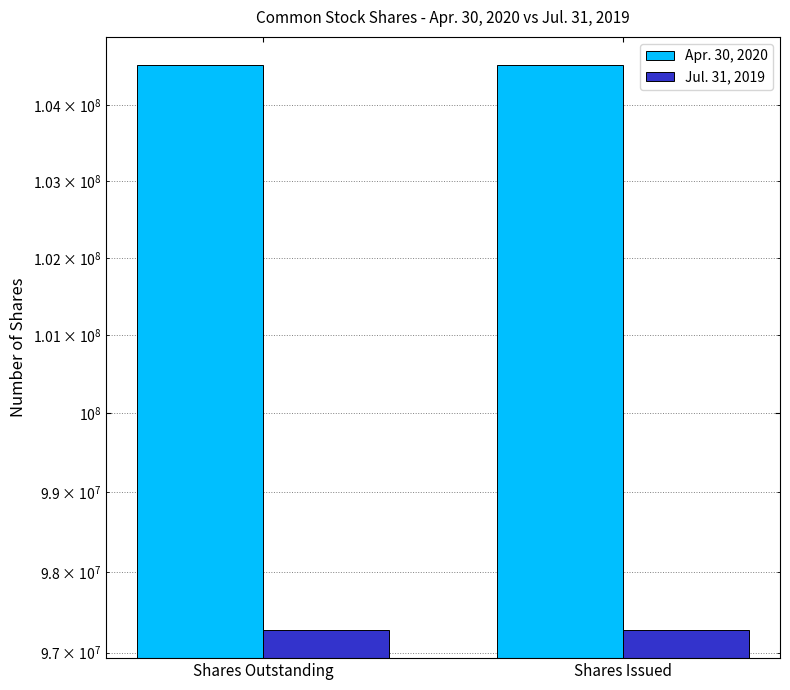

True or false: Jul. 31, 2019 has a value of 97279891 at Shares Issued.

True